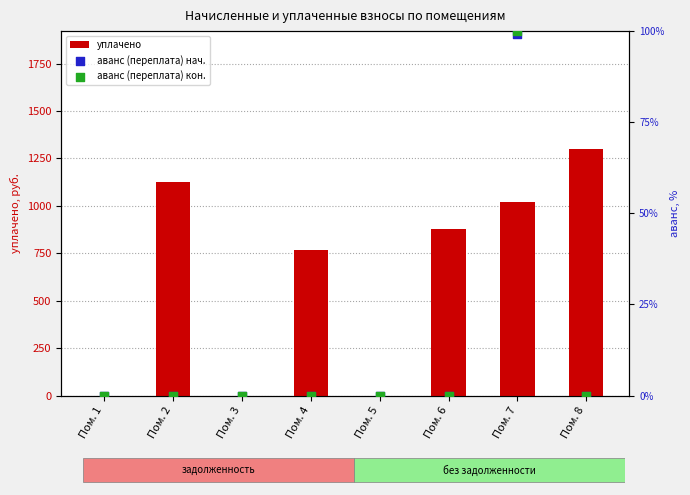

Is the value of уплачено at Пом. 1 greater than the value of аванс (переплата) нач. at Пом. 7?

No